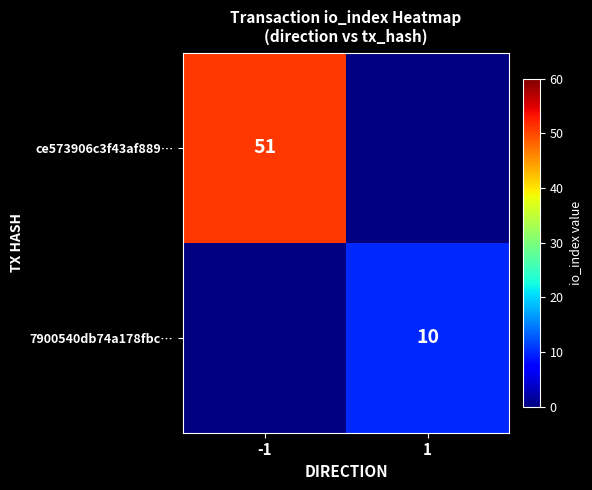

Is it true that ce573906c3f43af889… equals 51 at -1?

True